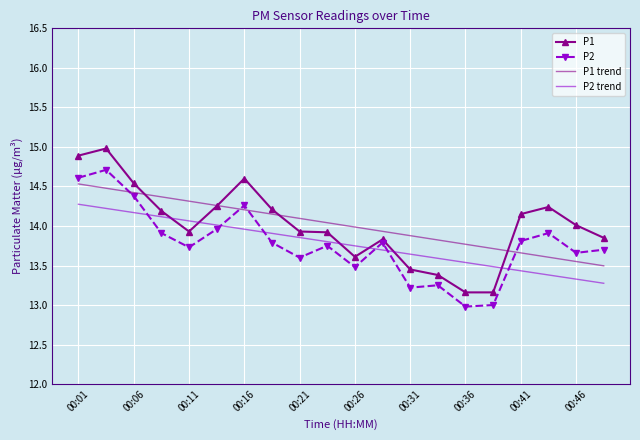

What is the average value of the P1 trend series?

14.0